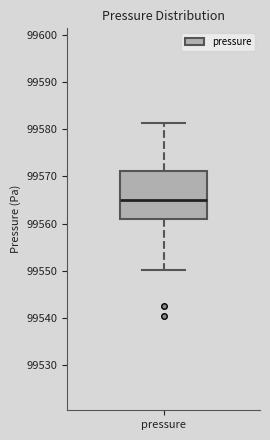

Transcribe this box plot: give where the median line is, the range the box spans, and where the two whiskers end, as read against the y-axis. The values are not printed on the chart, so give them approximately, as read against the axis.

median 99565, box 99561 to 99571, whiskers 99550 to 99581